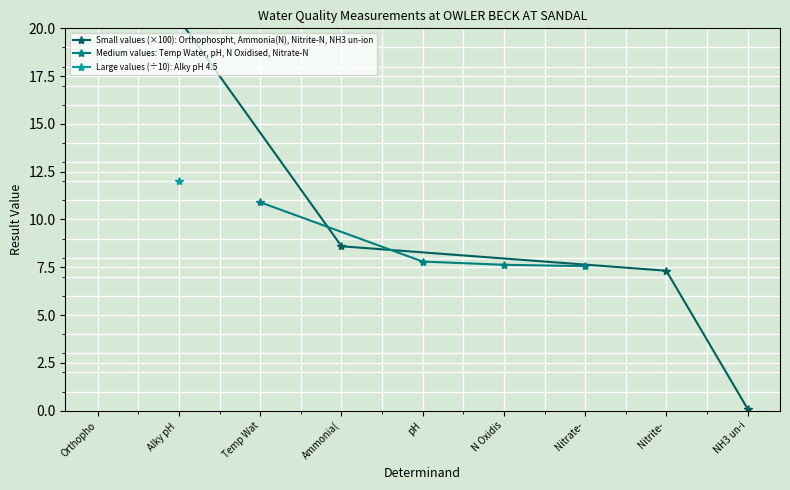

What is the value of the Medium values: Temp Water, pH, N Oxidised, Nitrate-N point at the 1st from the left?

10.9